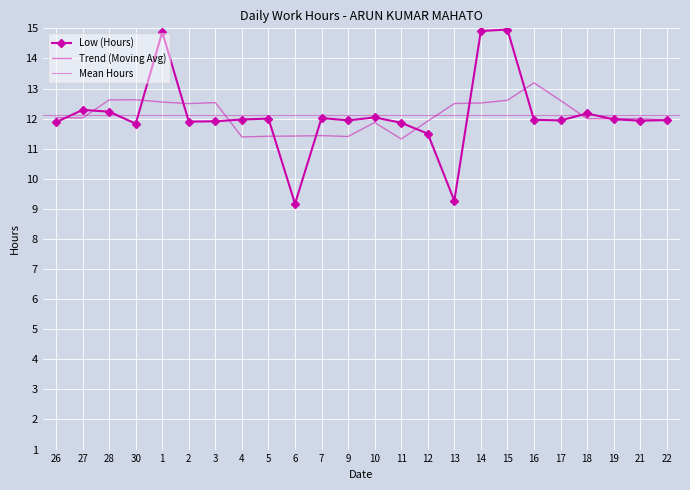

The value at 13 is 9.3. True or false?

True